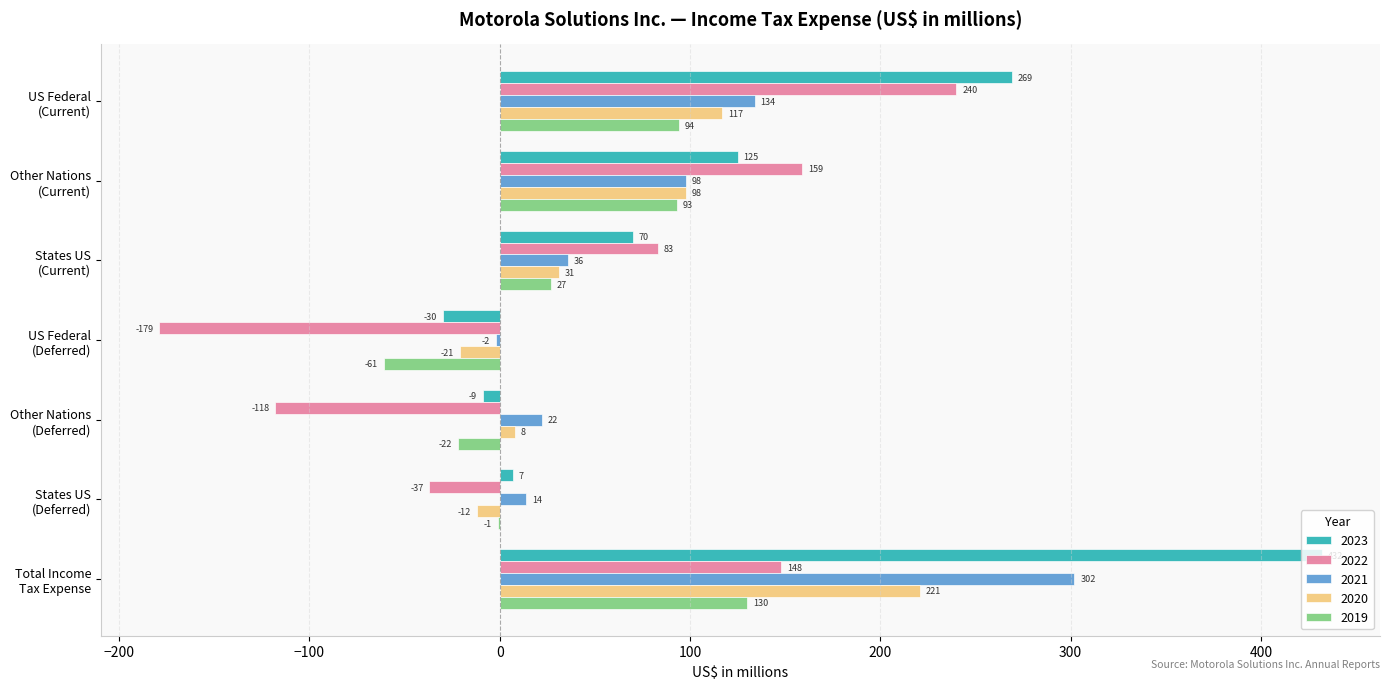

What is the highest value of the 2023 series?

432